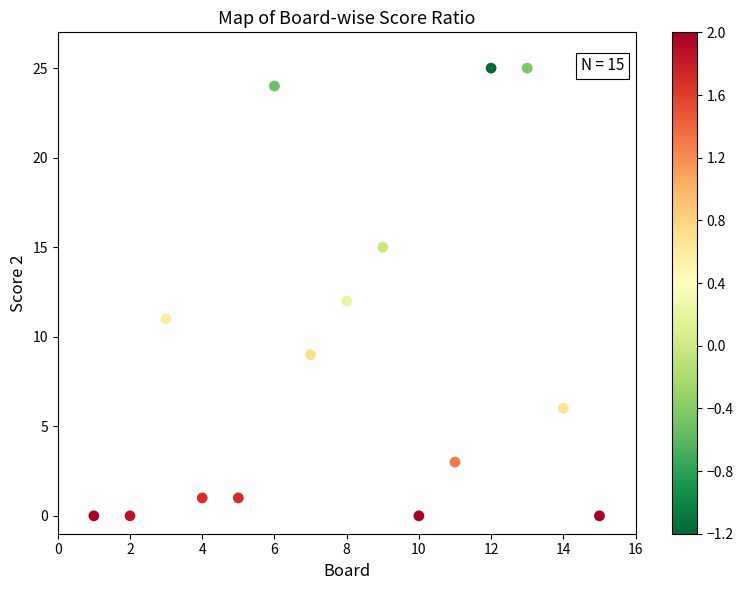

What is the range of Y values (max minus min)?

25